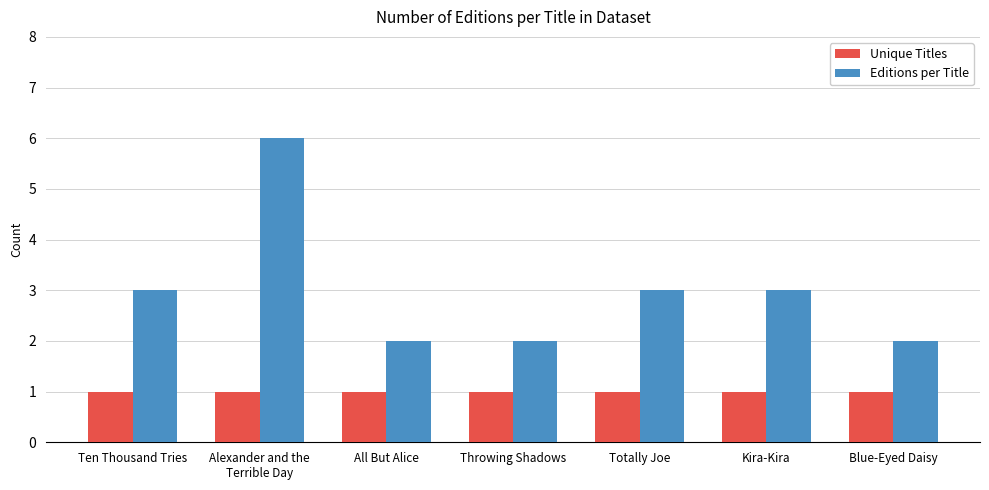

What is the sum of all Editions per Title values?

21